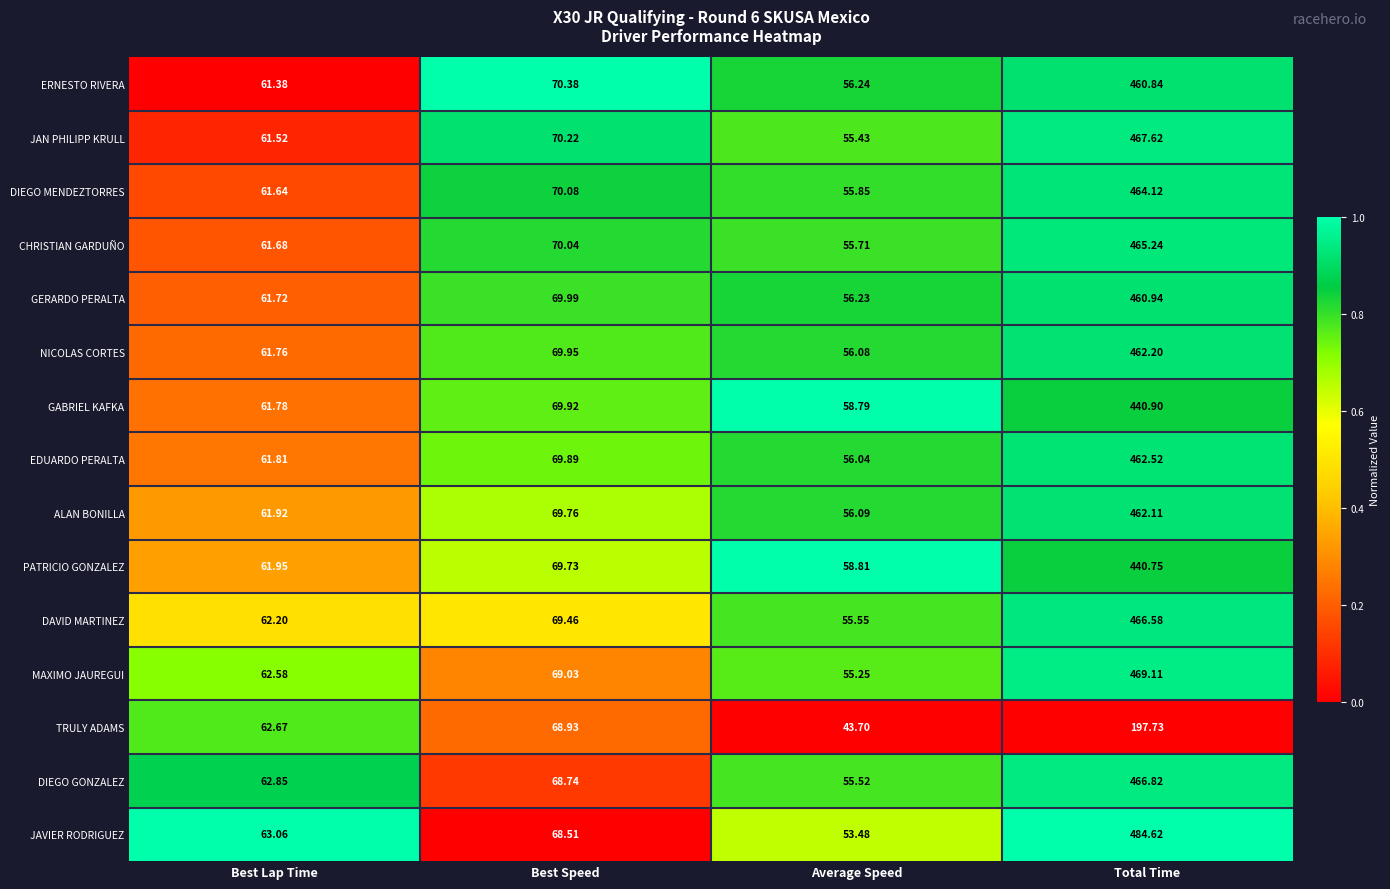

What is the total value across all series at Average Speed?

828.8